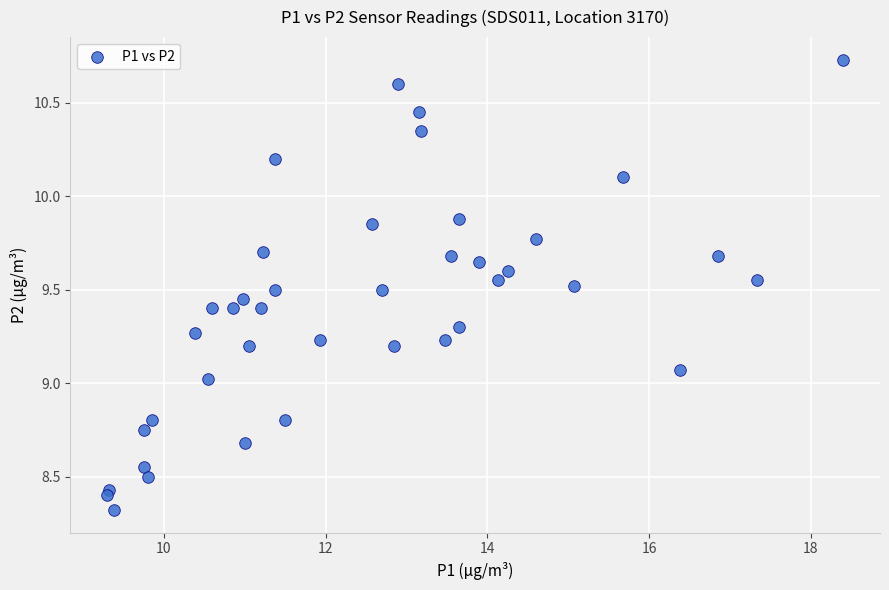

What is the range of Y values (max minus min)?

2.4